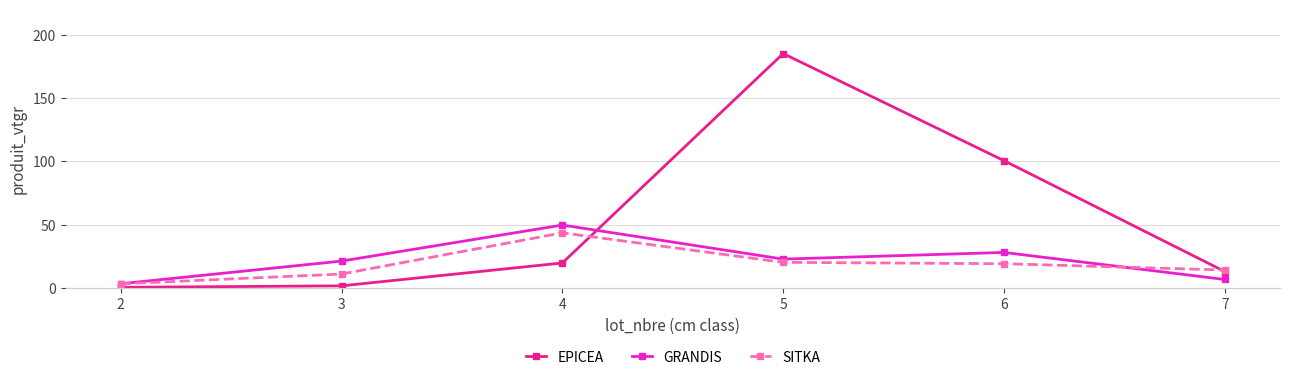

At which category is the sum across all series the highest?

5